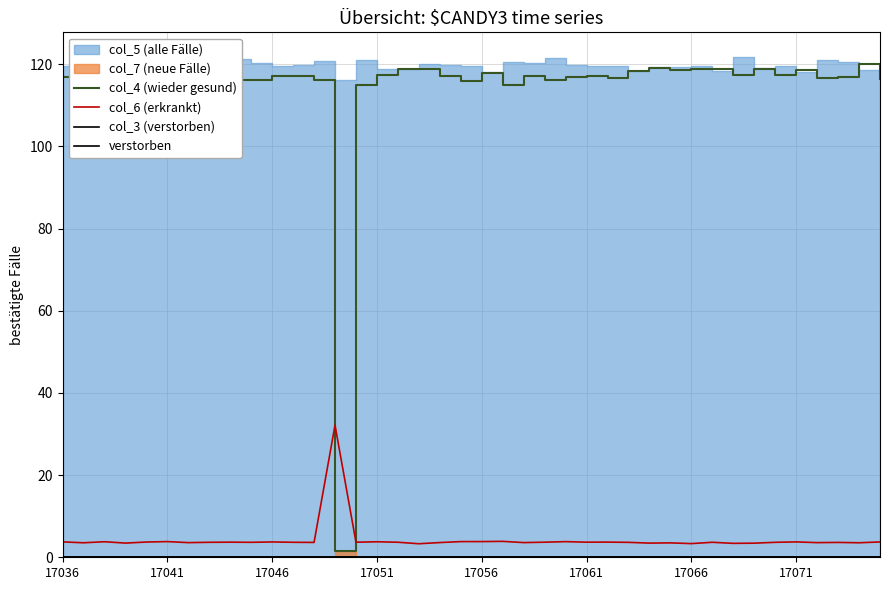

How many lines are shown in the chart?

4